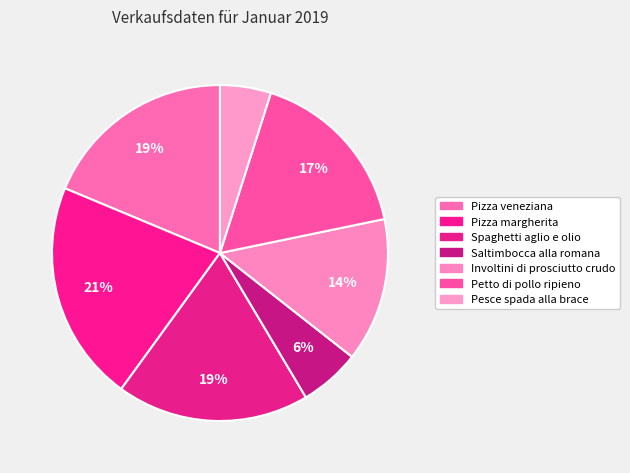

Rank the categories by value from lowest to highest.

Pesce spada alla brace, Saltimbocca alla romana, Involtini di prosciutto crudo, Petto di pollo ripieno, Spaghetti aglio e olio, Pizza veneziana, Pizza margherita